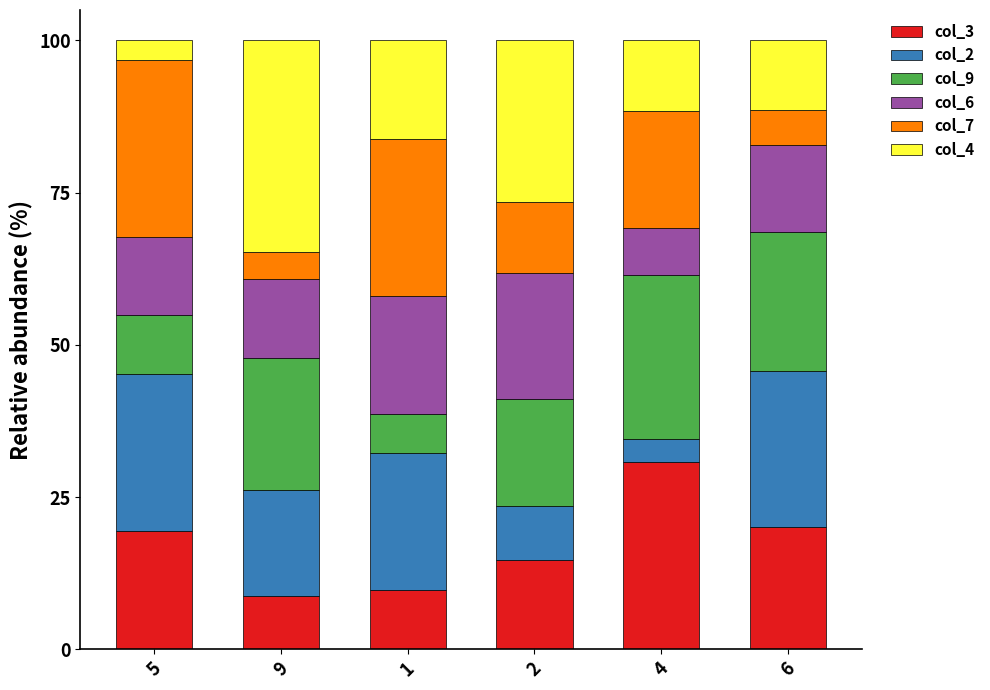

What is the average value of the col_3 series?

17.2